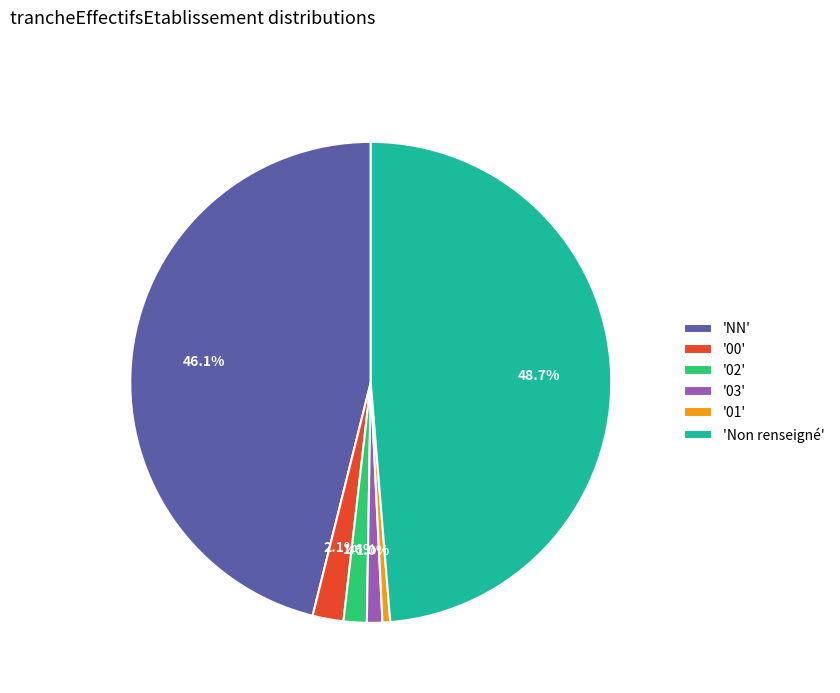

What percentage is NOT represented by 'Non renseigné'?

51.3%